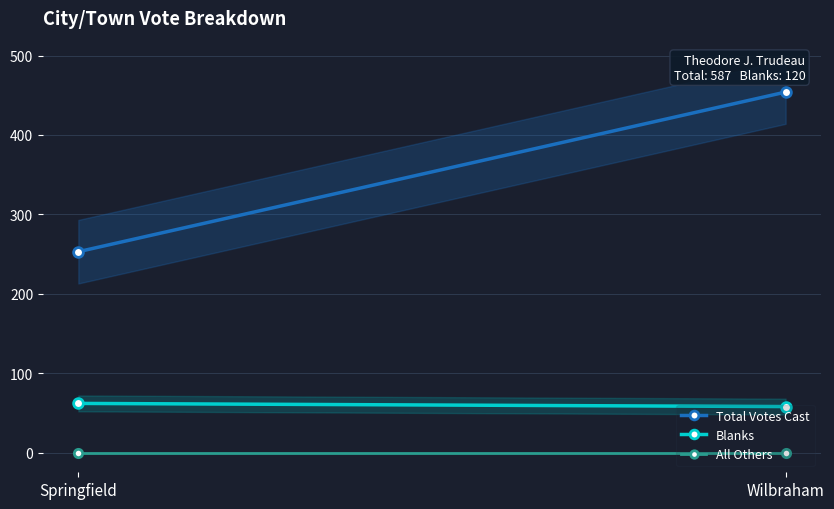

Rank the series at Springfield from highest to lowest value.

Total Votes Cast, Blanks, All Others